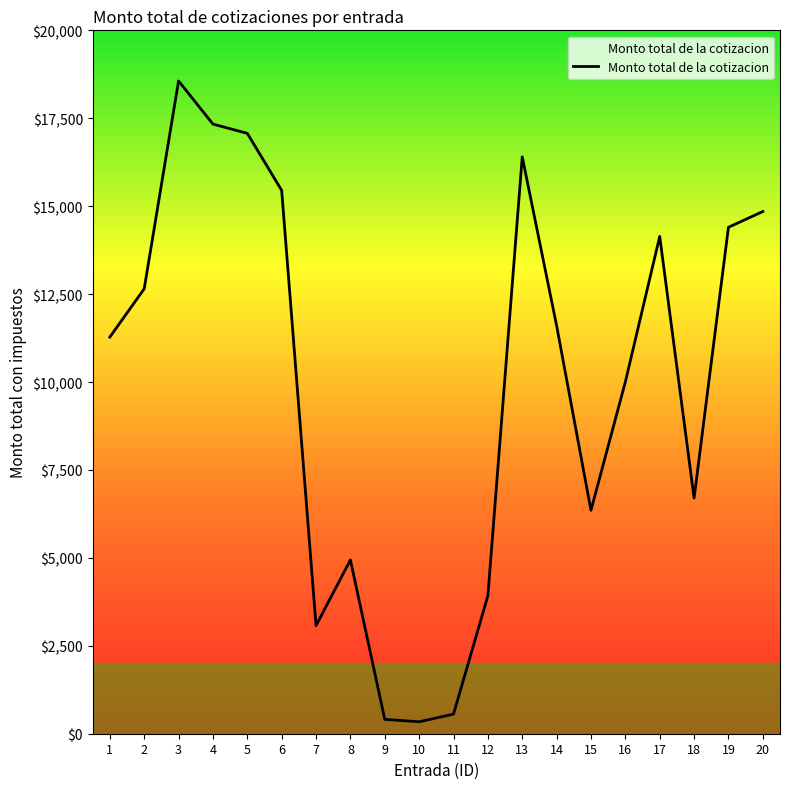

Is it true that the value at 2 is 17404.8?

False